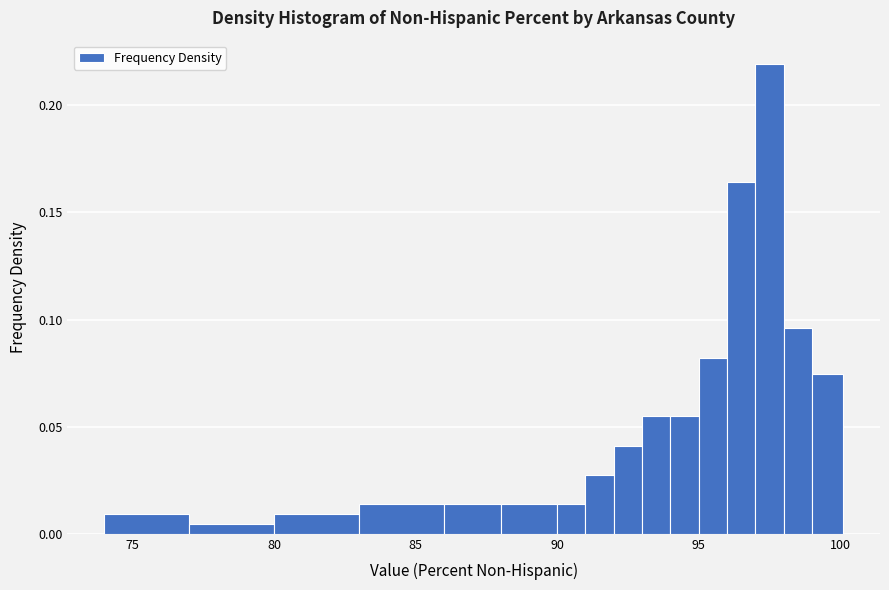

Read against the x-axis, roughly where is the centre of the tallest bar?

97.5